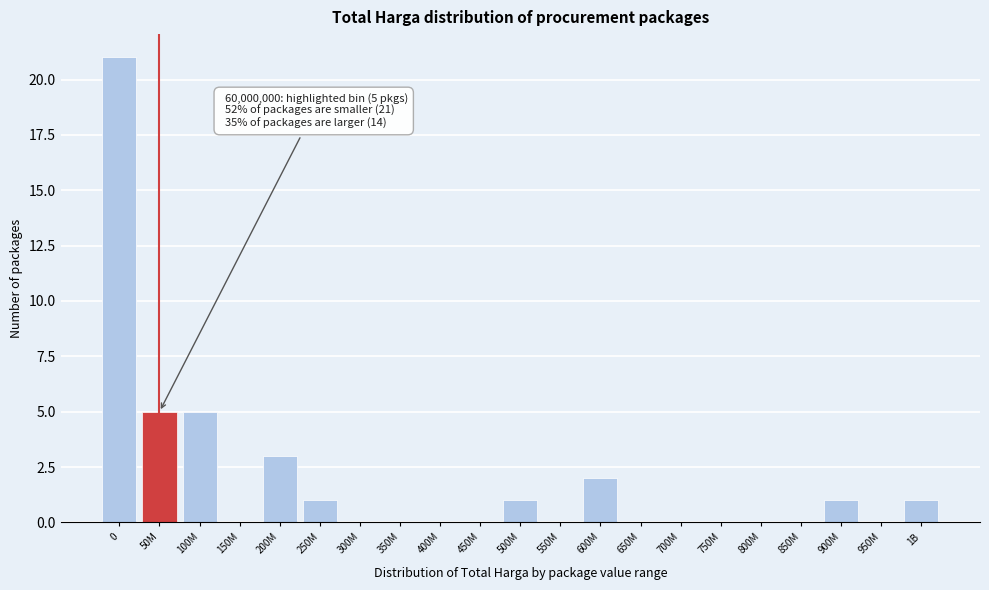

Reading left to right, list all the values displayed in this chart.

0=21	50M=5	100M=5	150M=0	200M=3	250M=1	300M=0	350M=0	400M=0	450M=0	500M=1	550M=0	600M=2	650M=0	700M=0	750M=0	800M=0	850M=0	900M=1	950M=0	1B=1